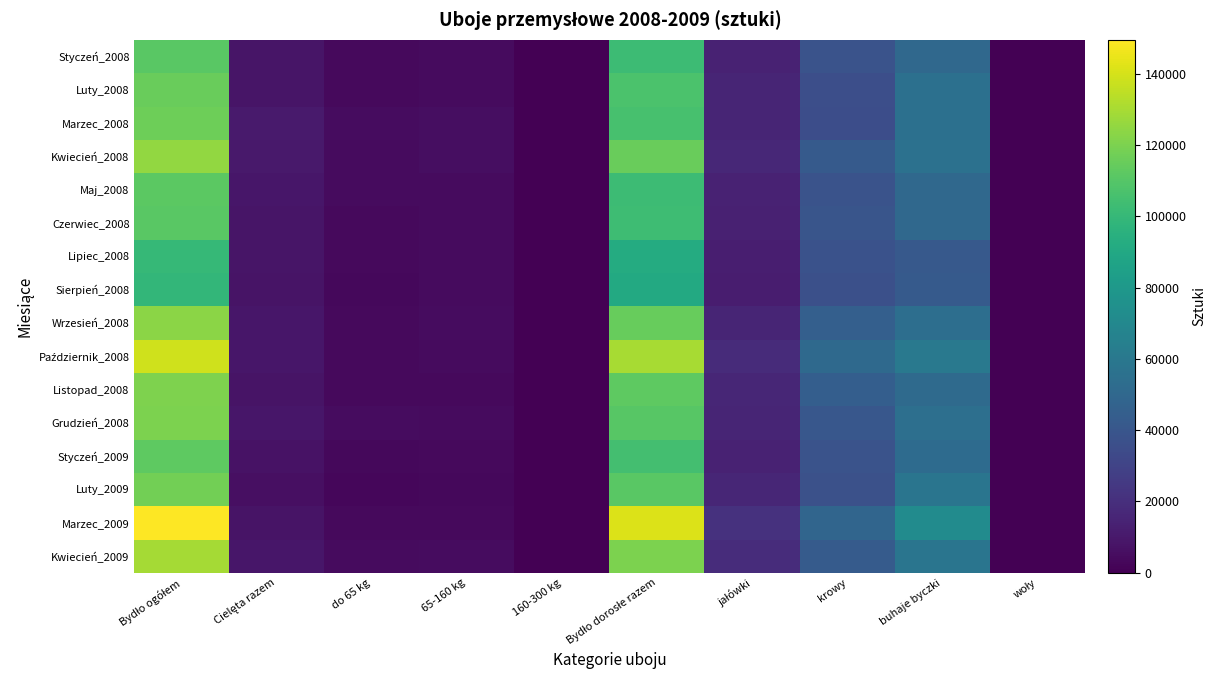

At how many categories does at least one series exceed 98230?

2